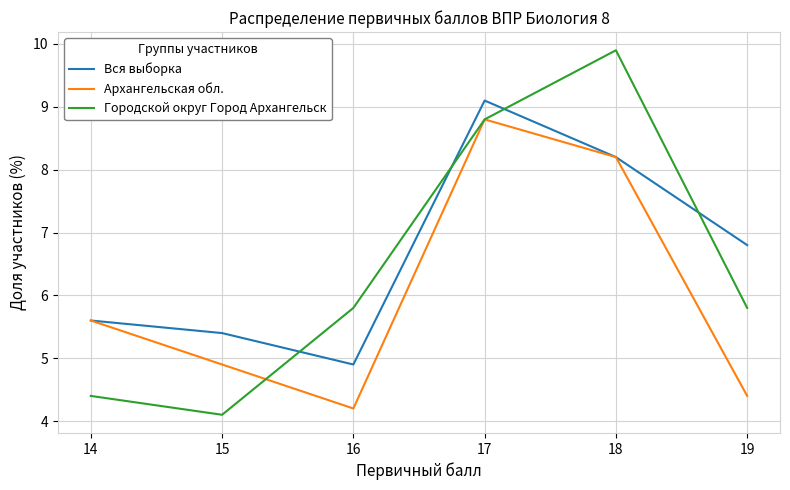

Reading left to right, list all the values displayed in this chart.

Вся выборка: 5.6	5.4	4.9	9.1	8.2	6.8
Архангельская обл.: 5.6	4.9	4.2	8.8	8.2	4.4
Городской округ Город Архангельск: 4.4	4.1	5.8	8.8	9.9	5.8